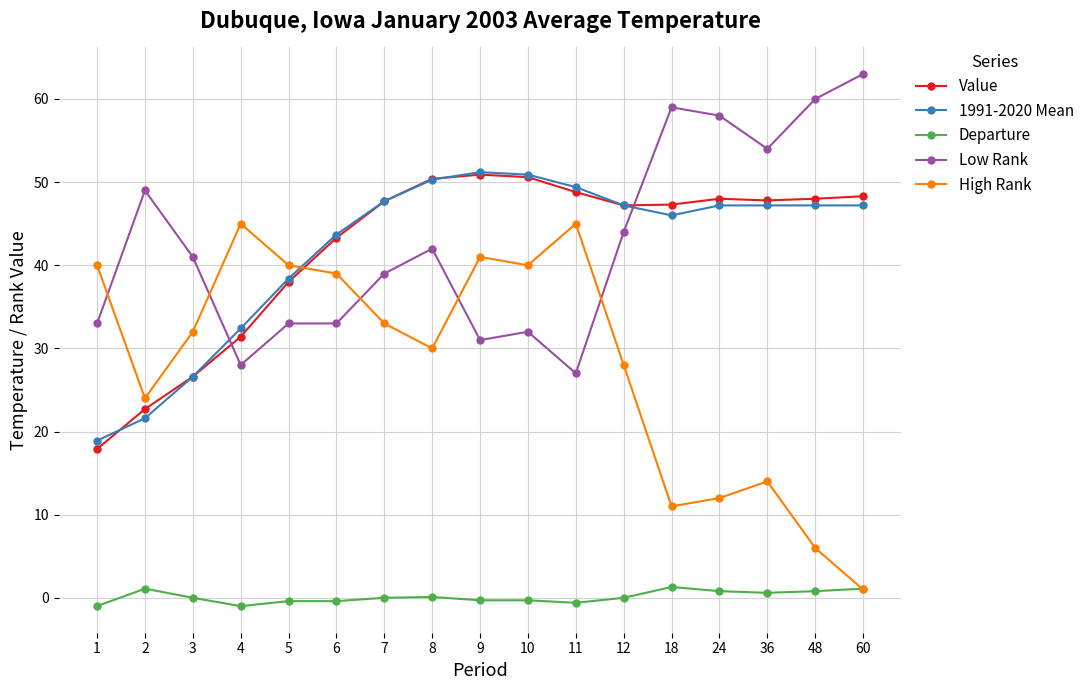

What is the value of the 1991-2020 Mean point at the 8th from the left?

50.3